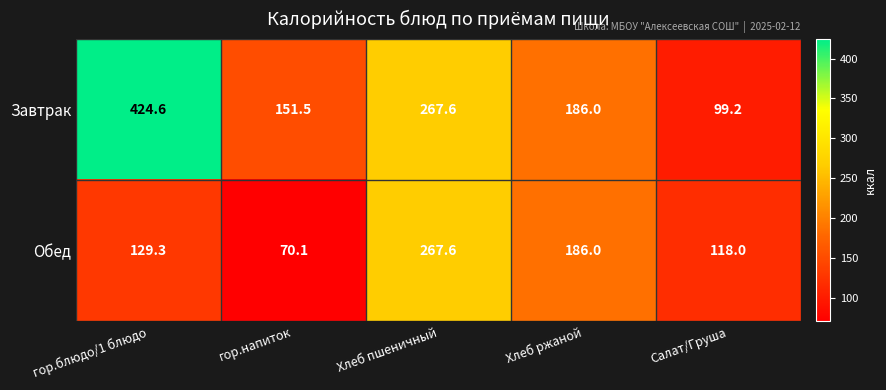

What is the total value across all series at Хлеб пшеничный?

535.2